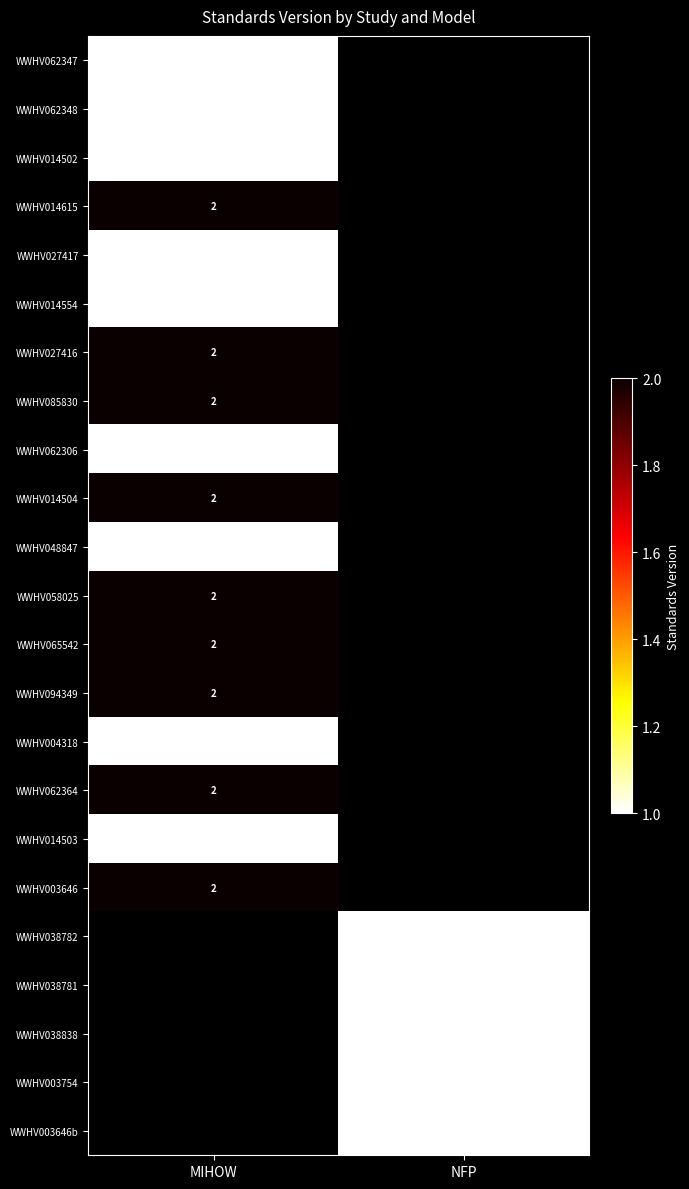

What is the greatest value displayed?

2.0